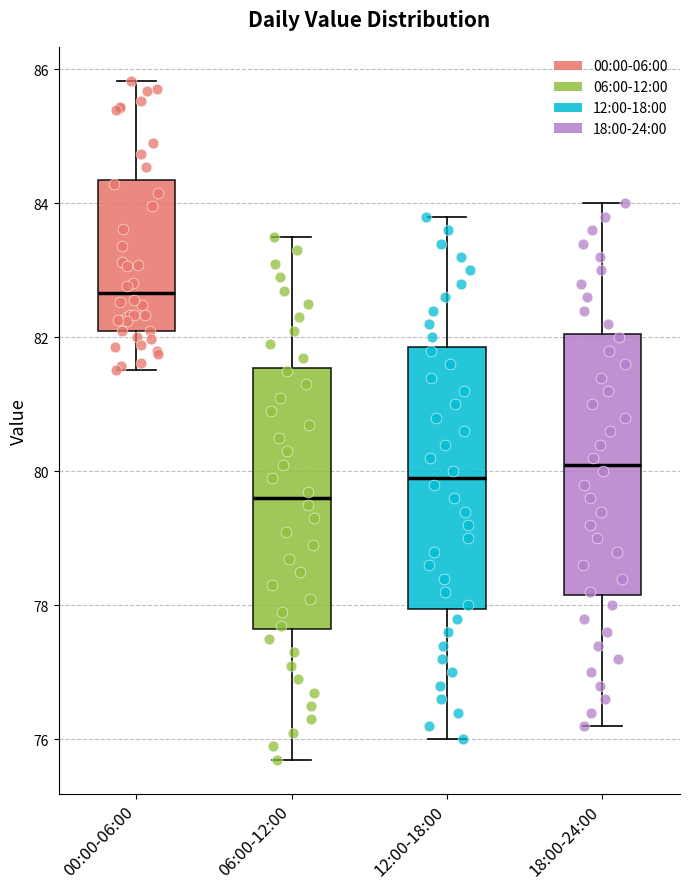

Reading left to right, read every box against the y-axis: the position of its median line, the range the box covers, and the ends of its whiskers. The values are not printed on the chart, so give them approximately, as read against the axis.

00:00-06:00: median 82.6, box 82.0 to 84.4, whiskers 81.6 to 85.8
06:00-12:00: median 79.6, box 77.6 to 81.6, whiskers 75.8 to 83.6
12:00-18:00: median 80.0, box 78.0 to 81.8, whiskers 76.0 to 83.8
18:00-24:00: median 80.2, box 78.2 to 82.0, whiskers 76.2 to 84.0